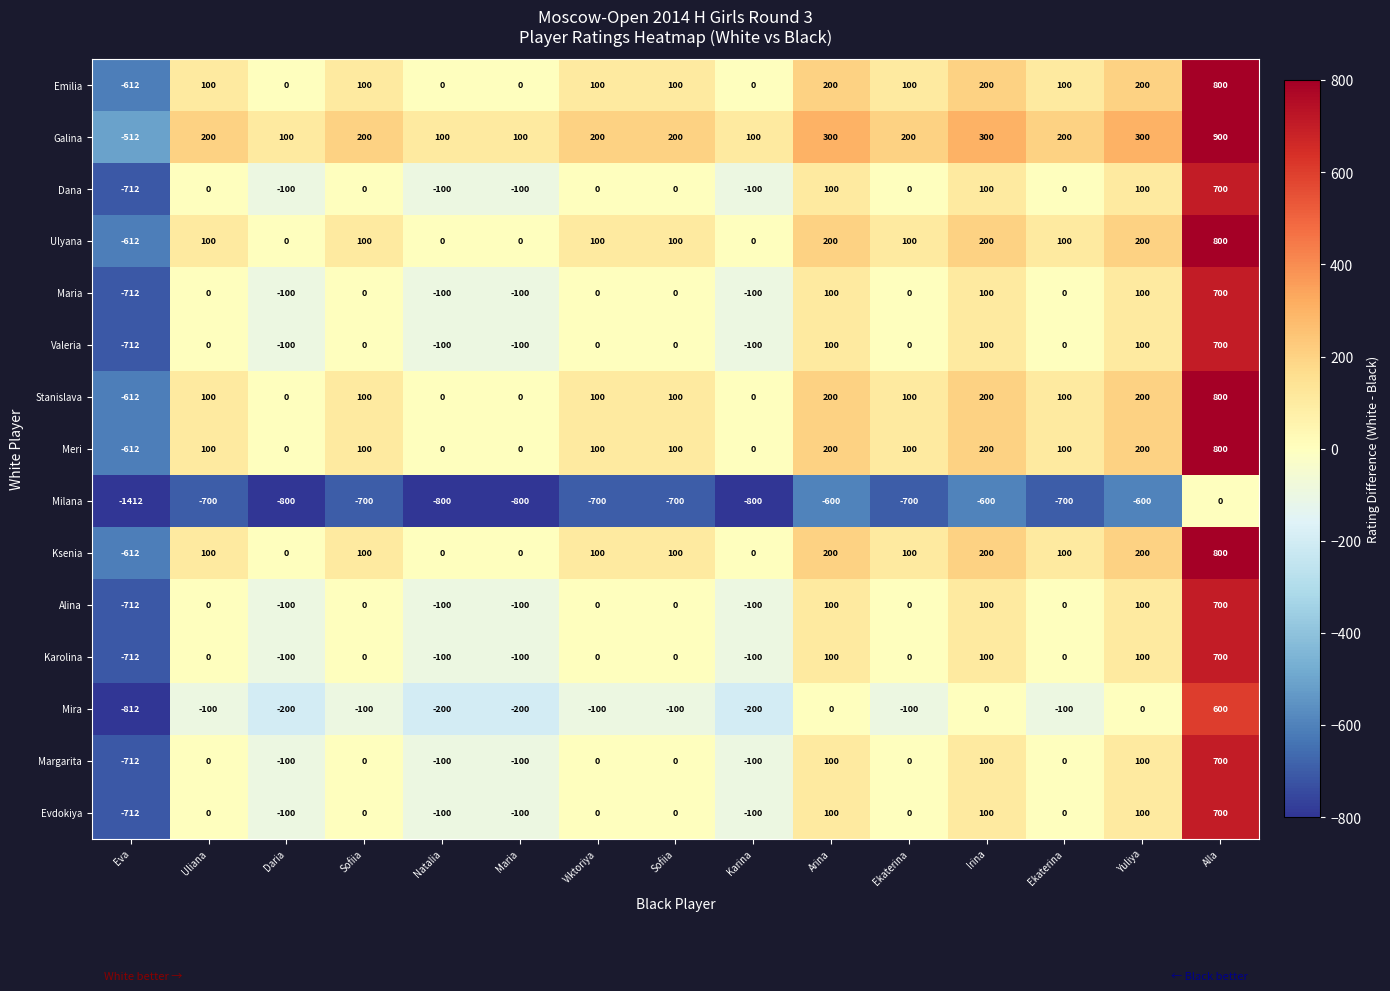

How many values in Galina are below zero?

1